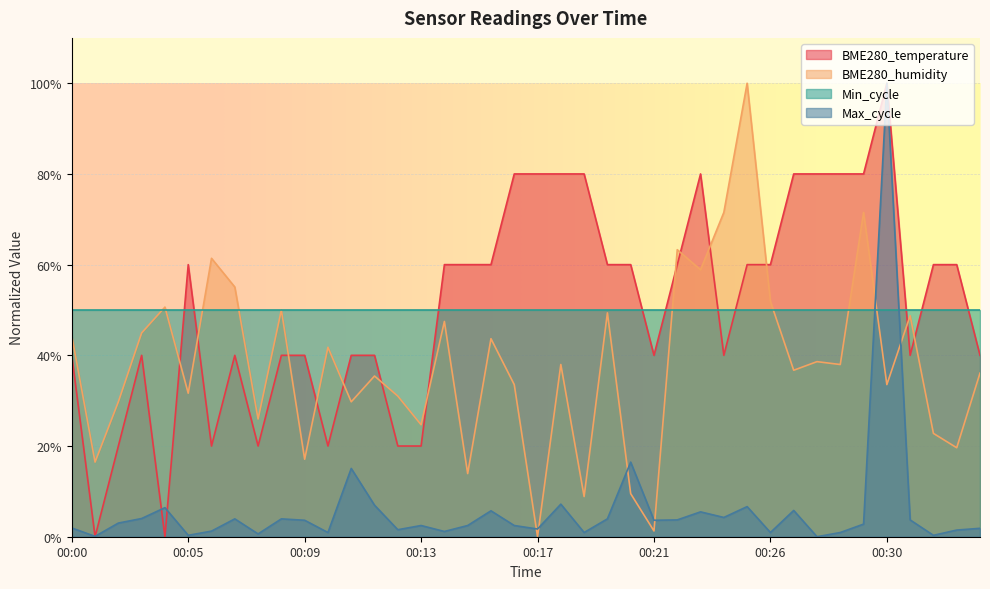

Does the chart display data point markers on the line(s)?

No